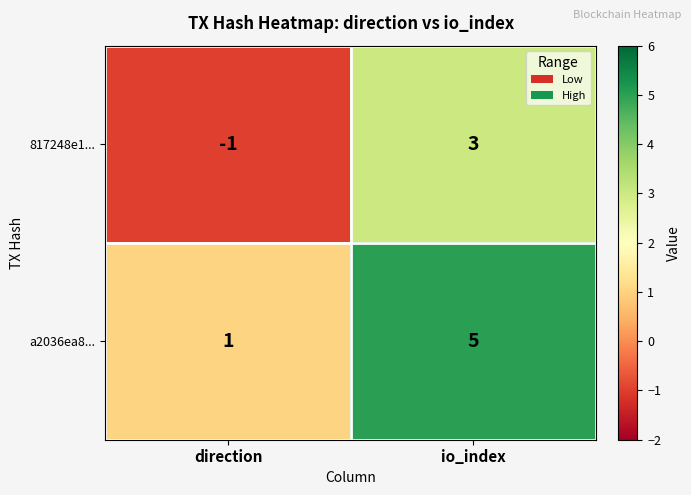

True or false: a2036ea8... has a value of 5 at io_index.

True